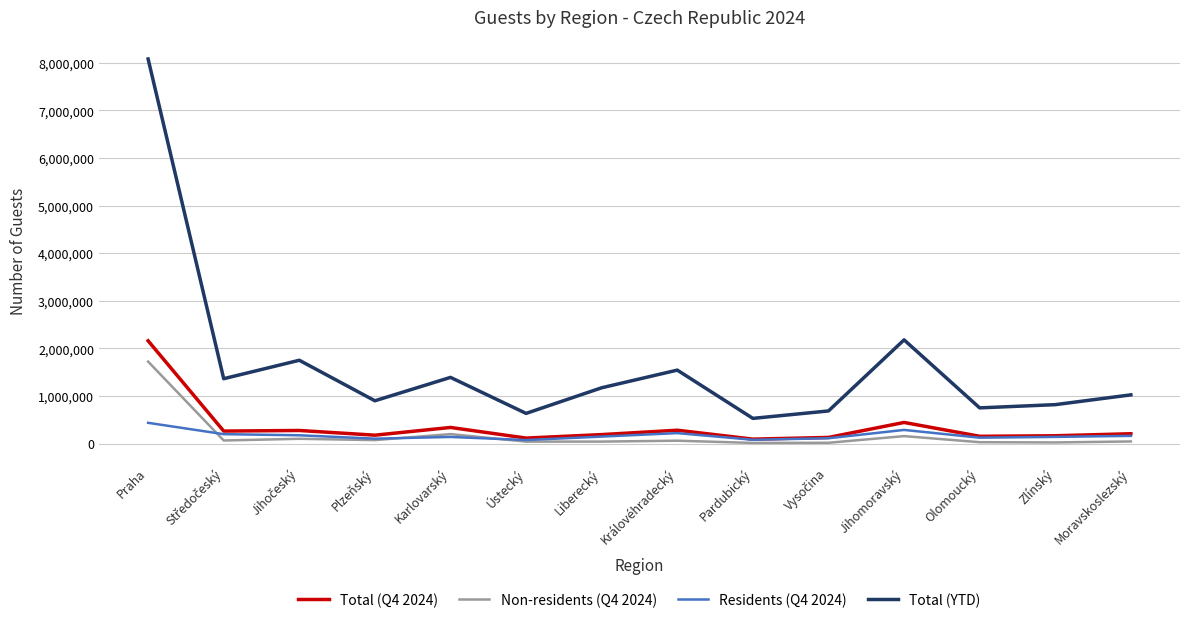

True or false: Total (Q4 2024) and Total (YTD) intersect in this chart.

False